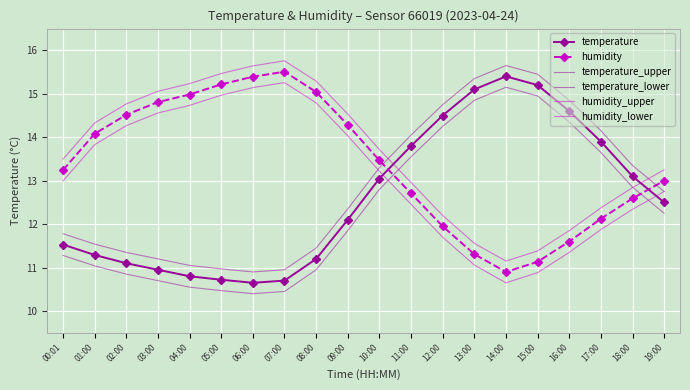

How many lines are shown in the chart?

6